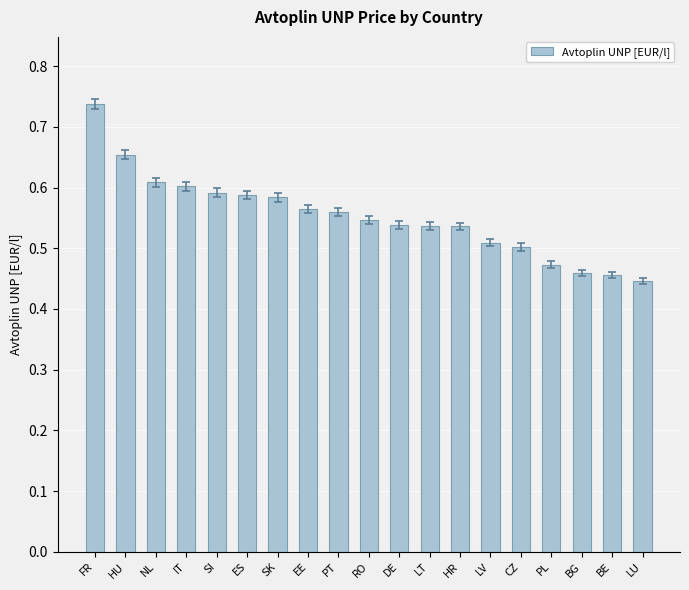

What is the label of the 15th bar from the right?

SI